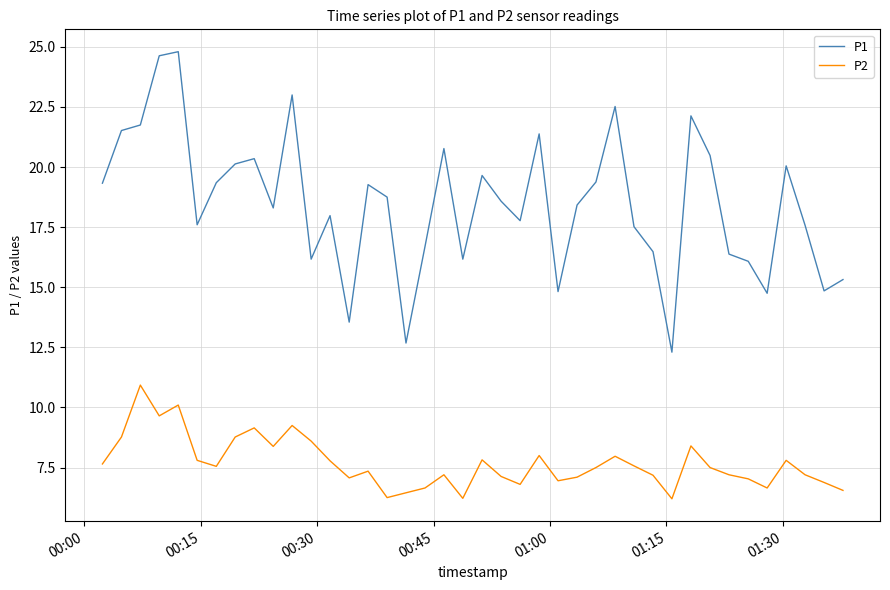

Which series has the largest total across all categories?

P1